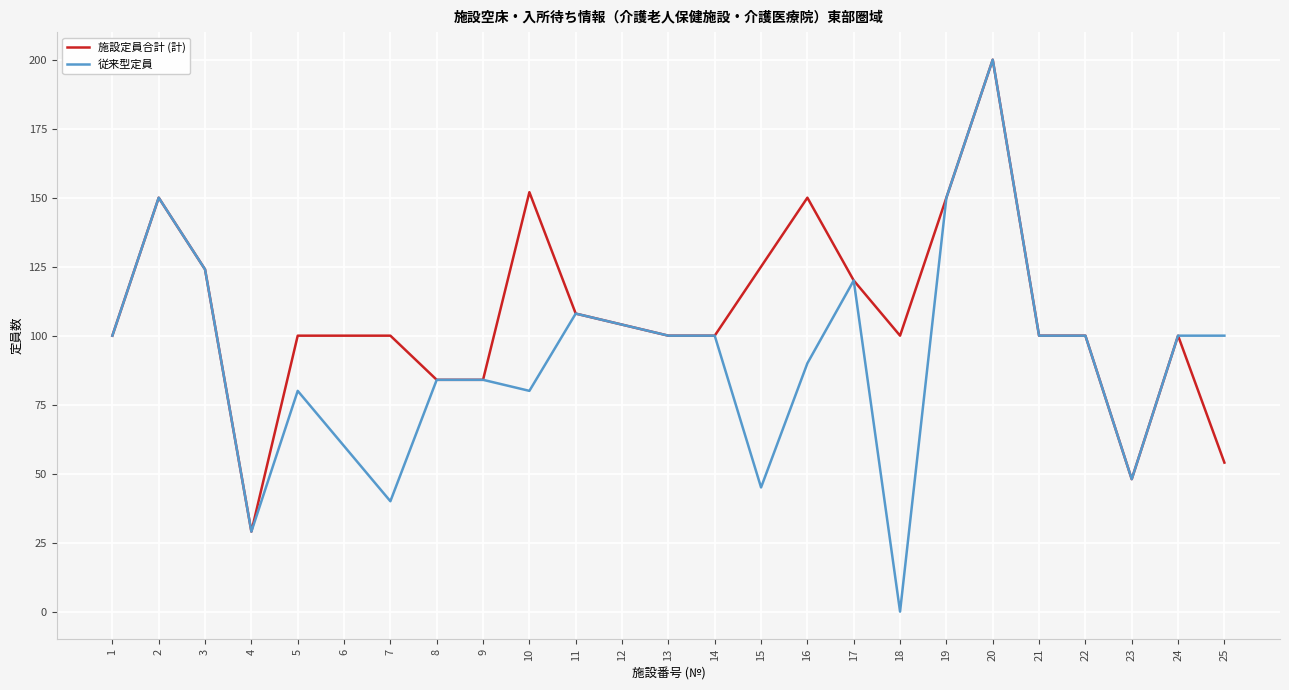

Where is 施設定員合計 (計) nearest to the value 114?

11